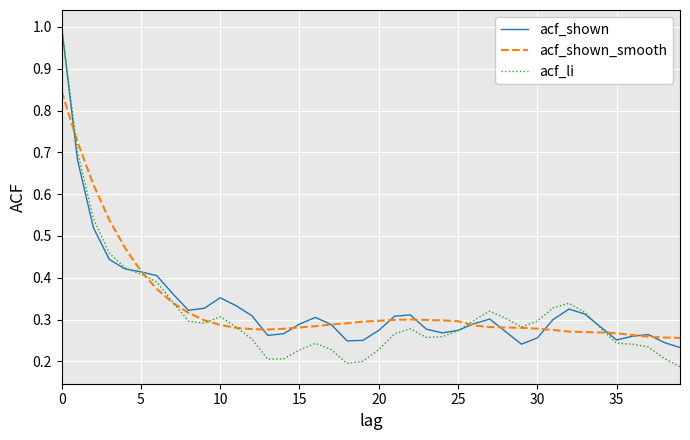

Which series has the widest spread of values?

acf_li